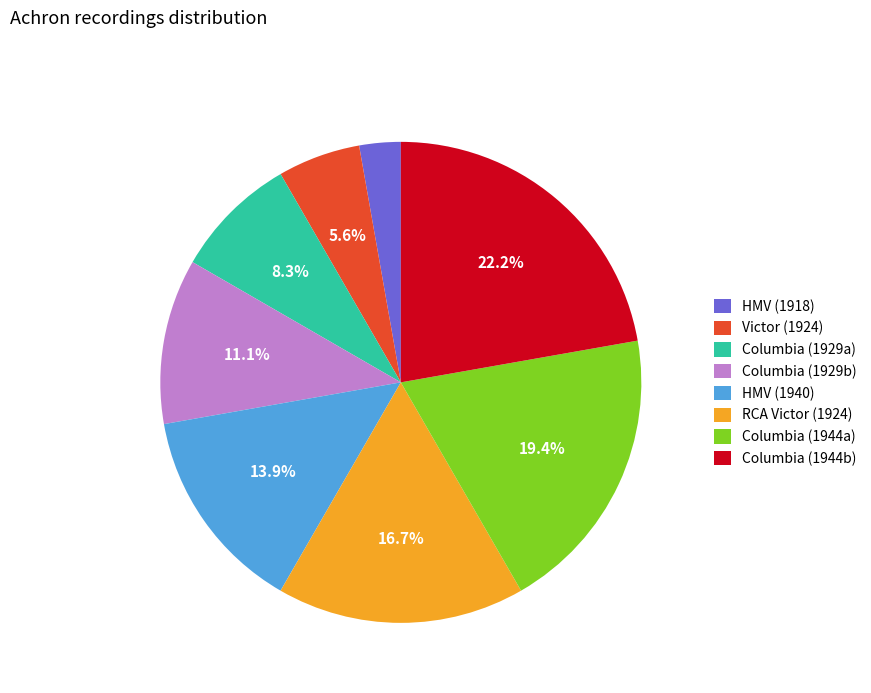

Rank the categories by value from highest to lowest.

Columbia (1944b), Columbia (1944a), RCA Victor (1924), HMV (1940), Columbia (1929b), Columbia (1929a), Victor (1924), HMV (1918)